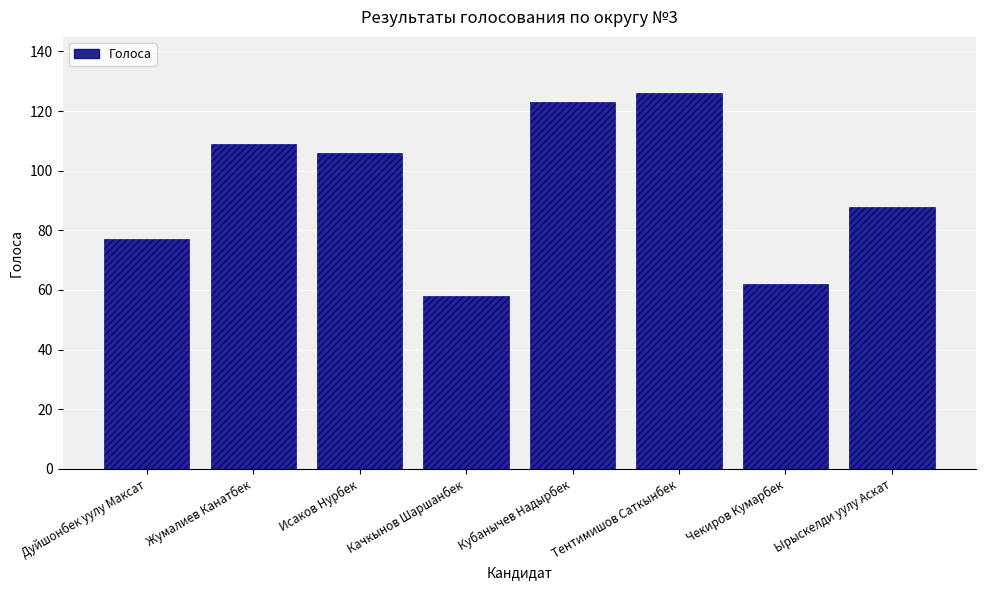

List the labels in order of value, smallest first.

Качкынов Шаршанбек, Чекиров Кумарбек, Дуйшонбек уулу Максат, Ырыскелди уулу Аскат, Исаков Нурбек, Жумалиев Канатбек, Кубанычев Надырбек, Тентимишов Саткынбек